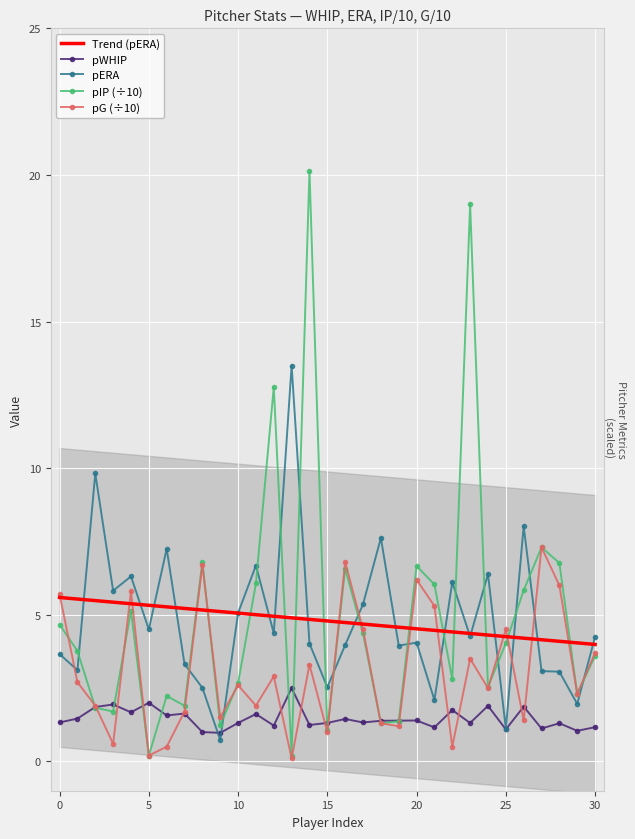

After their last crossing, which series has the higher values: pERA or pWHIP?

pERA